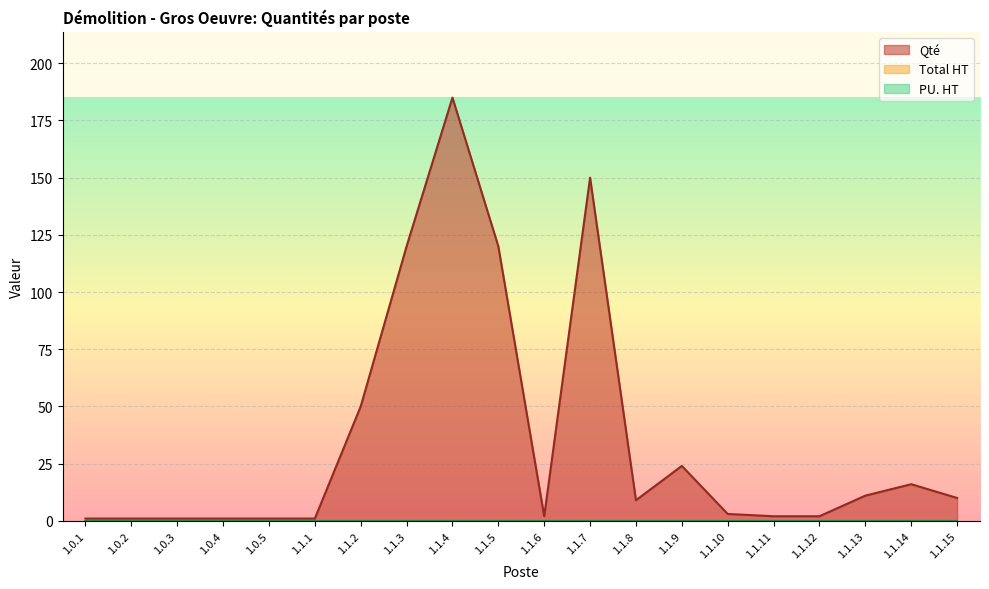

At which category does Qté reach its first local valley?

1.1.6